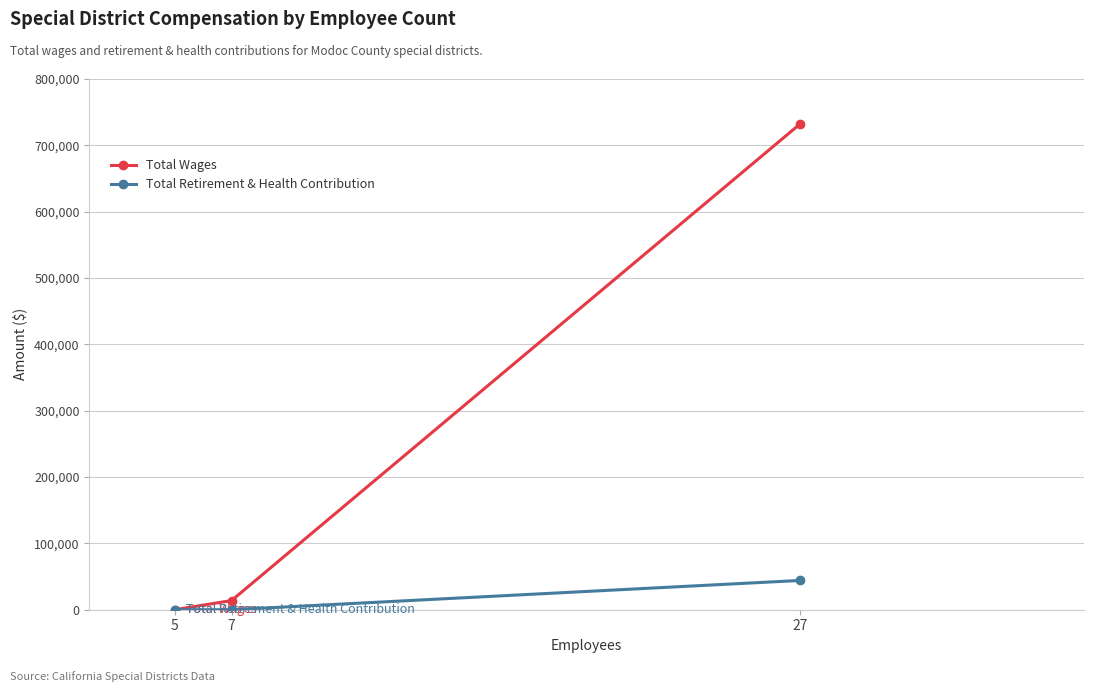

Is it true that Total Retirement & Health Contribution equals 27786 at 27?

False